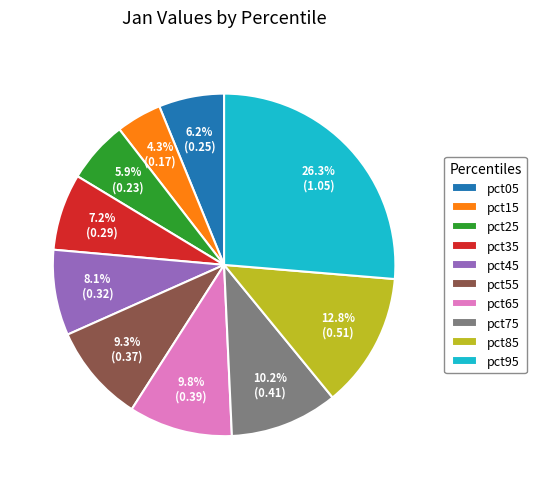

Which has a higher value, pct55 or pct45?

pct55